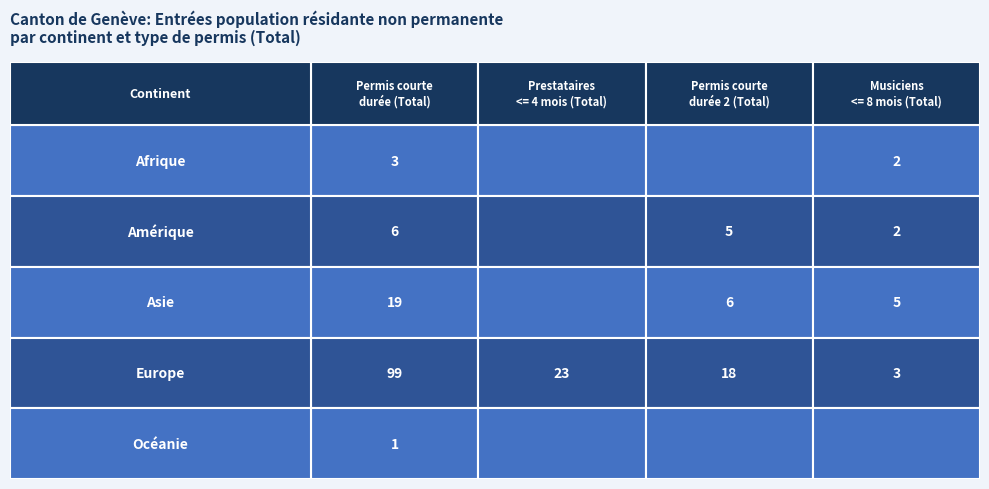

Count the number of categories in the chart.

4